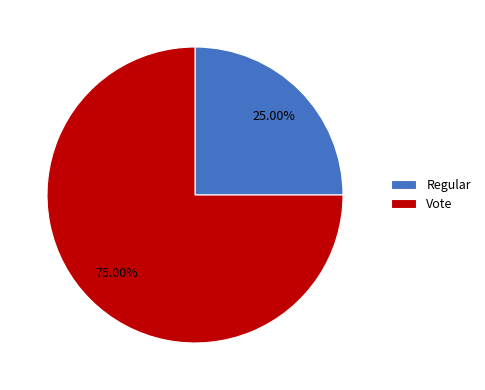

What percentage is the Regular slice, to the nearest percent?

25%